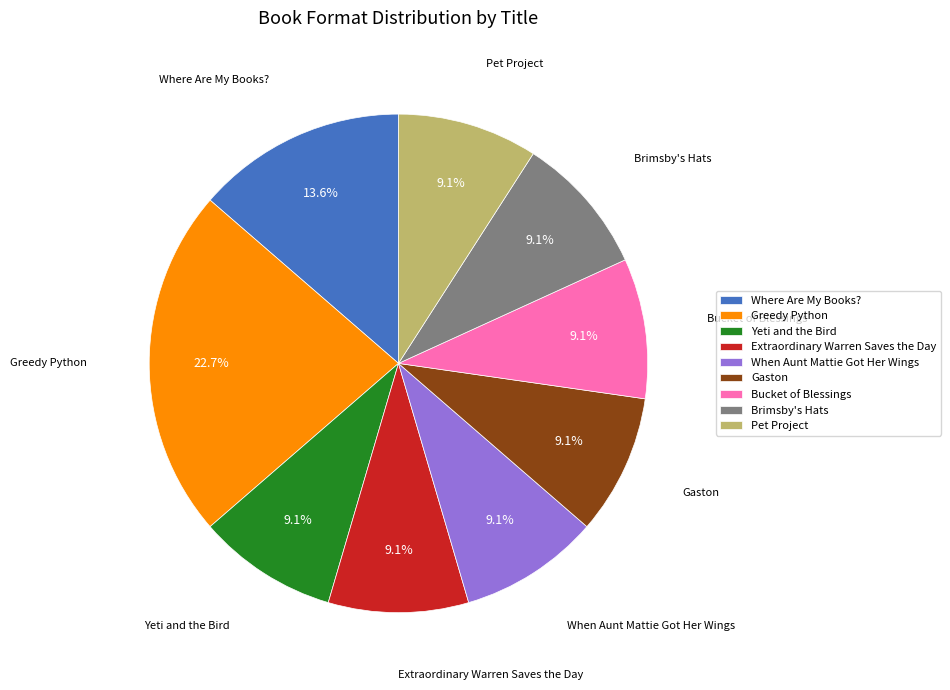

What percentage do Extraordinary Warren Saves the Day and Yeti and the Bird together represent?

18.2%